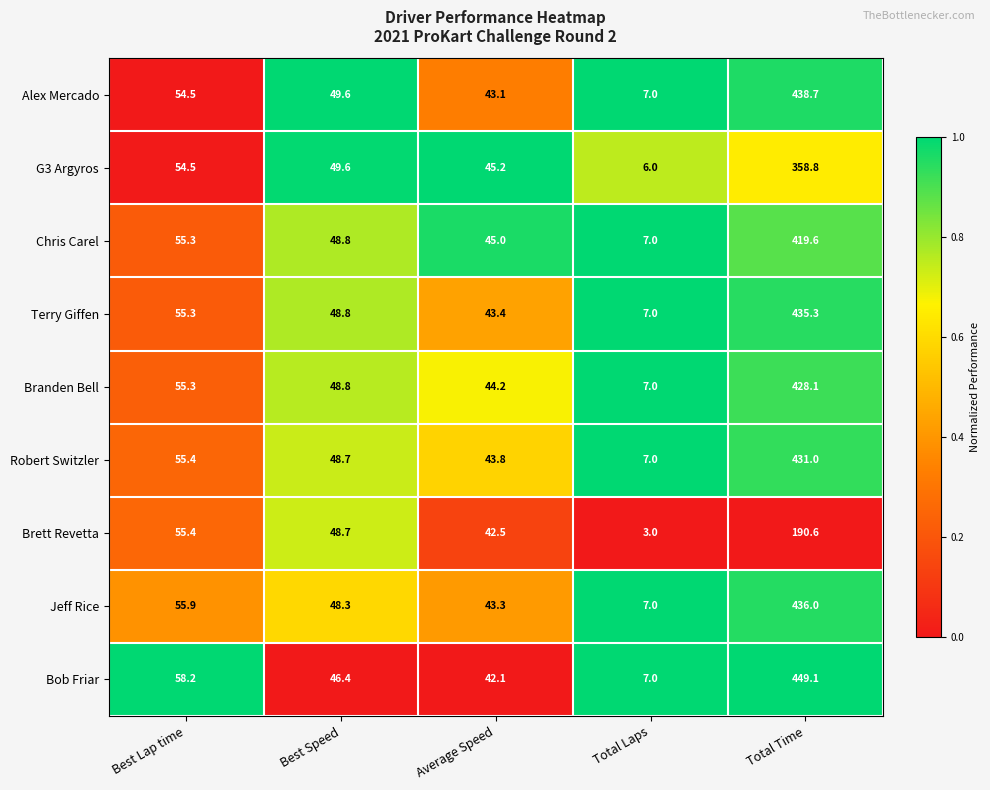

Count the number of data series in this chart.

9